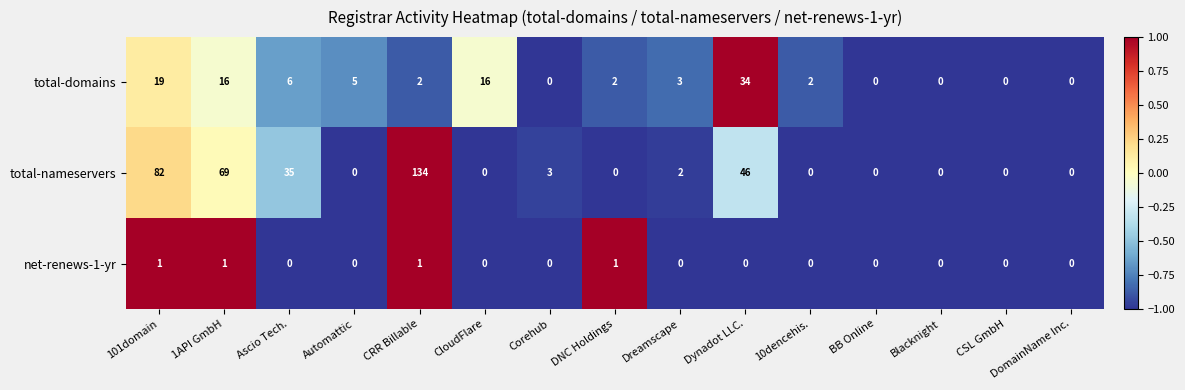

Is the value of net-renews-1-yr at CloudFlare greater than the value of total-nameservers at CRR Billable?

No